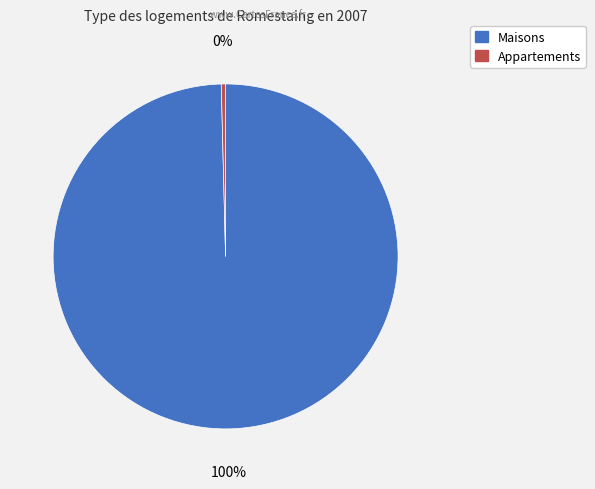

Is there a majority slice in this chart?

Yes